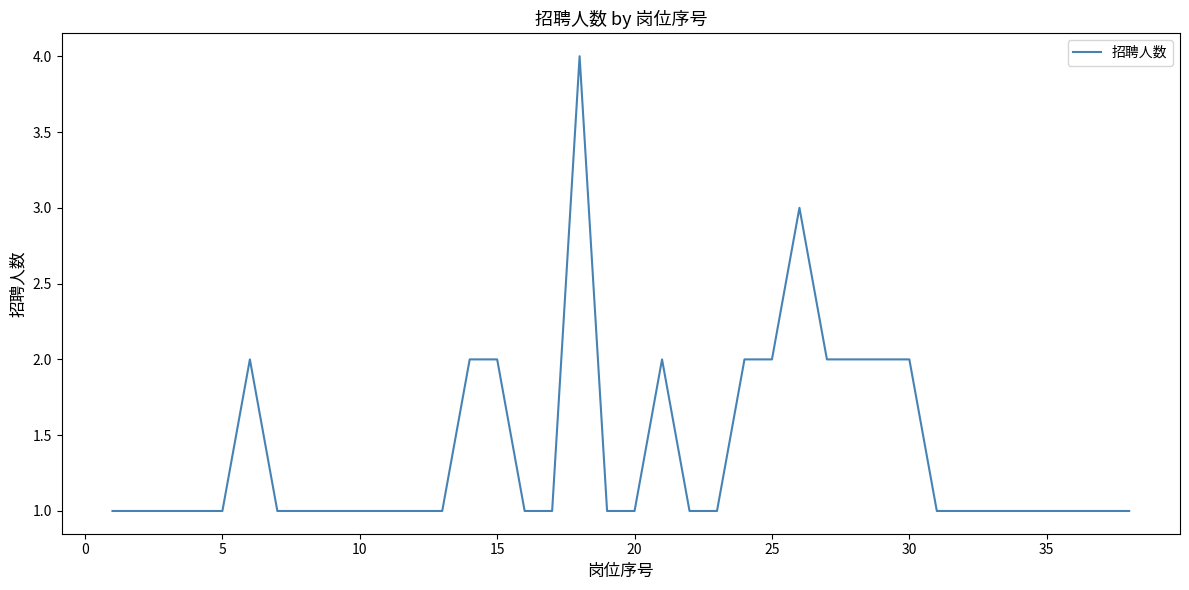

What is the maximum value shown in the chart?

4